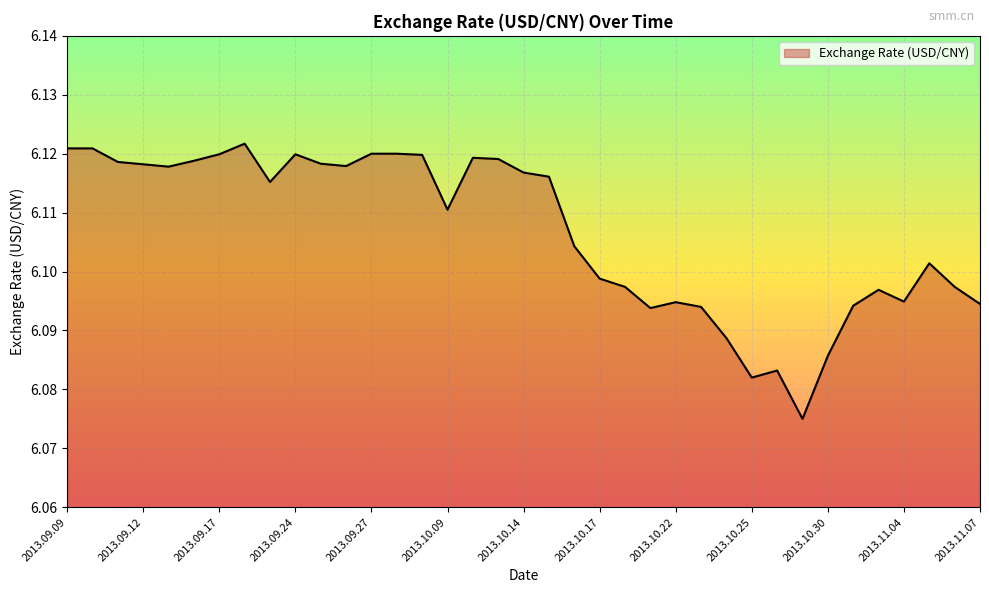

How many distinct data groups are displayed?

1